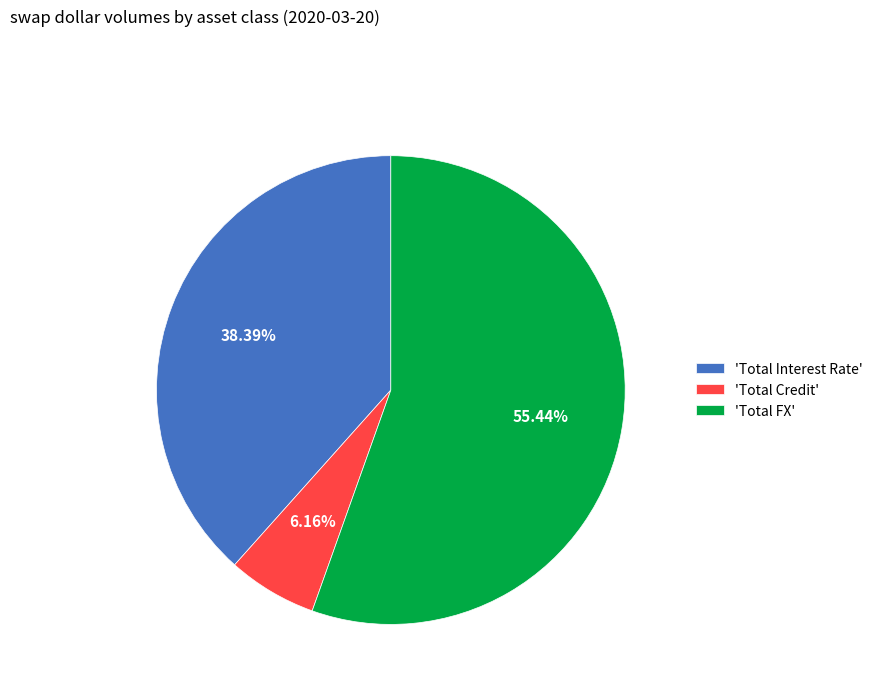

Which category accounts for the majority?

'Total FX'